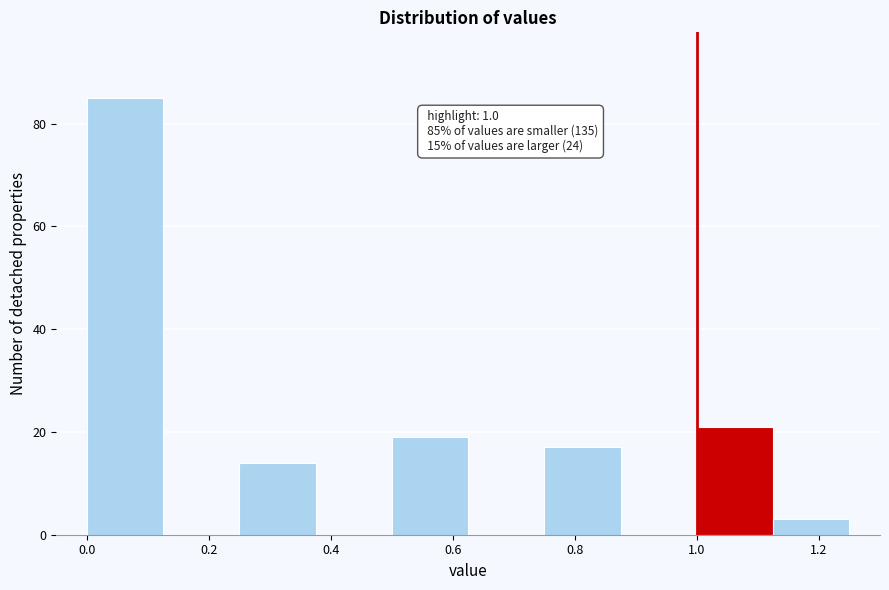

Over which range of the x-axis is the bar tallest?

0.000 to 0.125